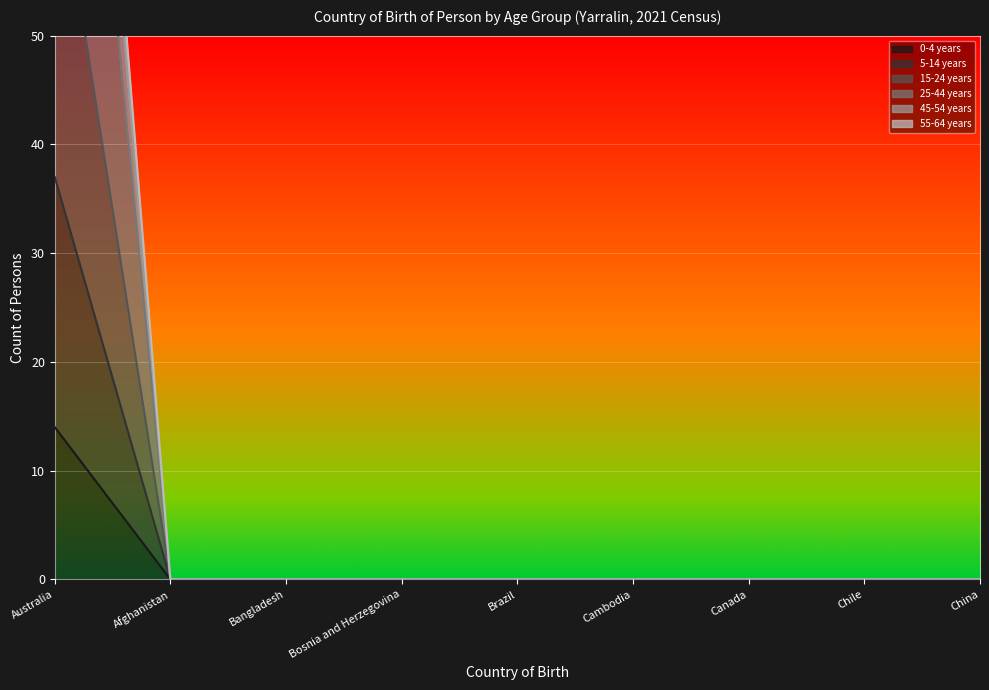

What is the greatest value displayed?

132